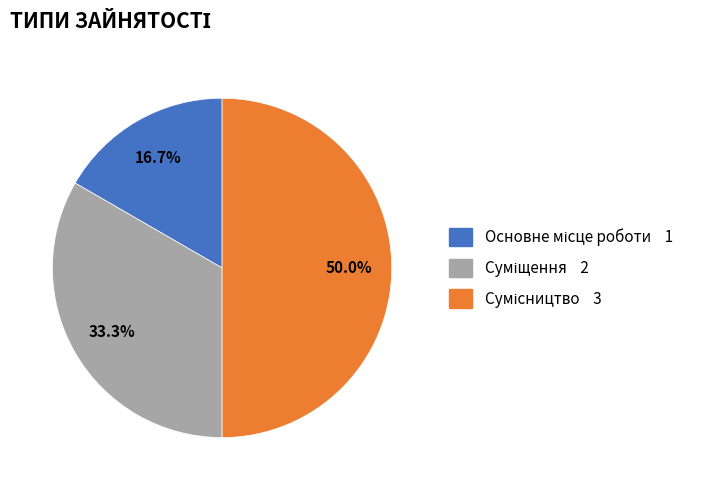

How many slices are in this pie chart?

3